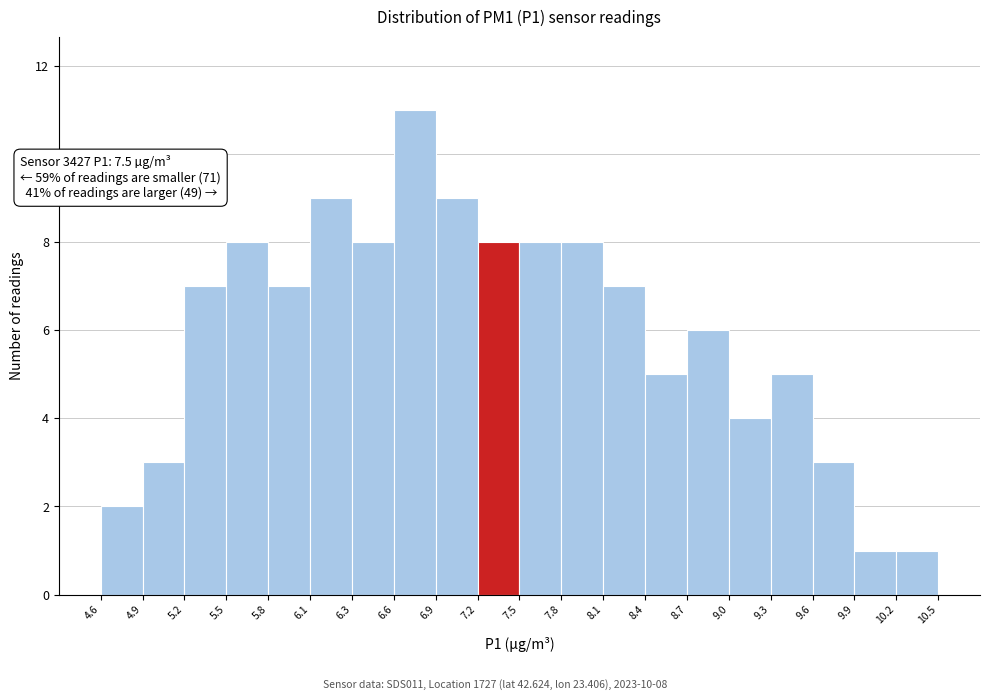

Which range on the x-axis has the tallest bar?

6.6 to 6.9